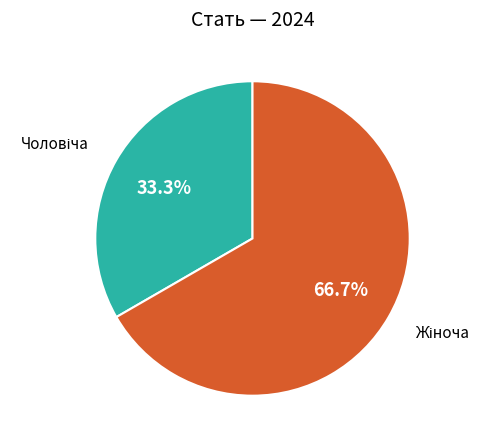

Is there a majority slice in this chart?

Yes